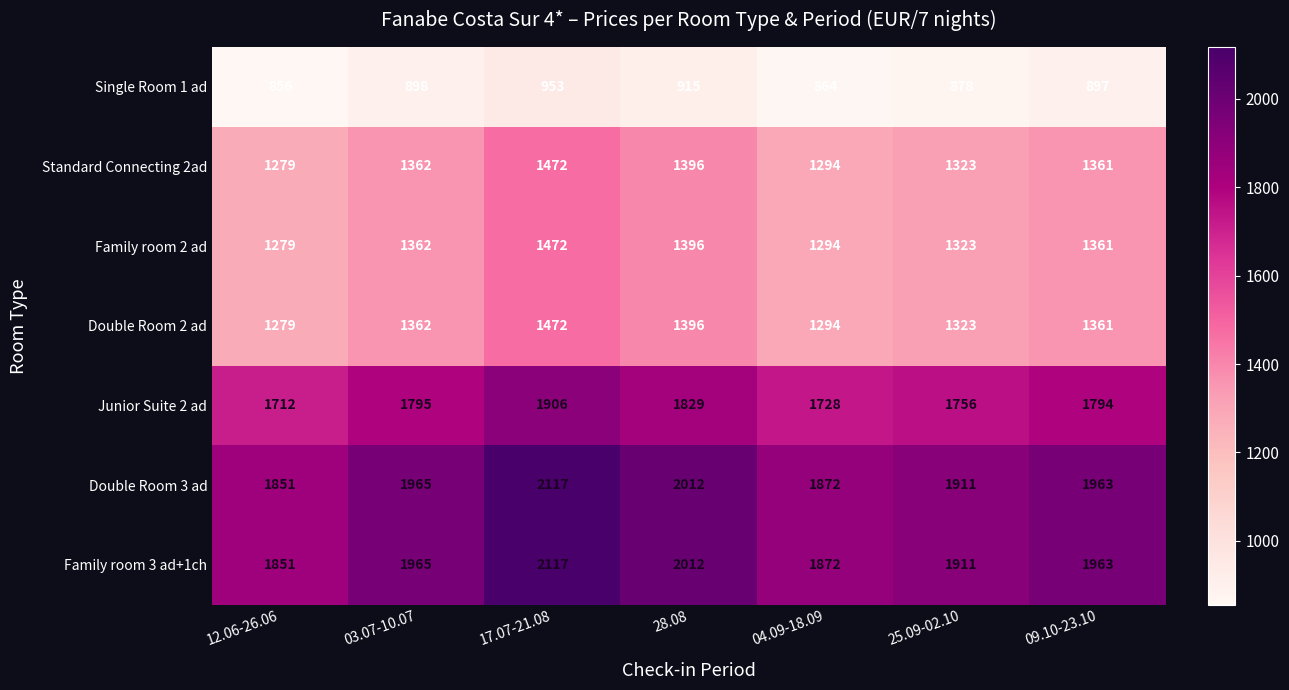

Is it true that Standard Connecting 2ad equals 1396 at 28.08?

True